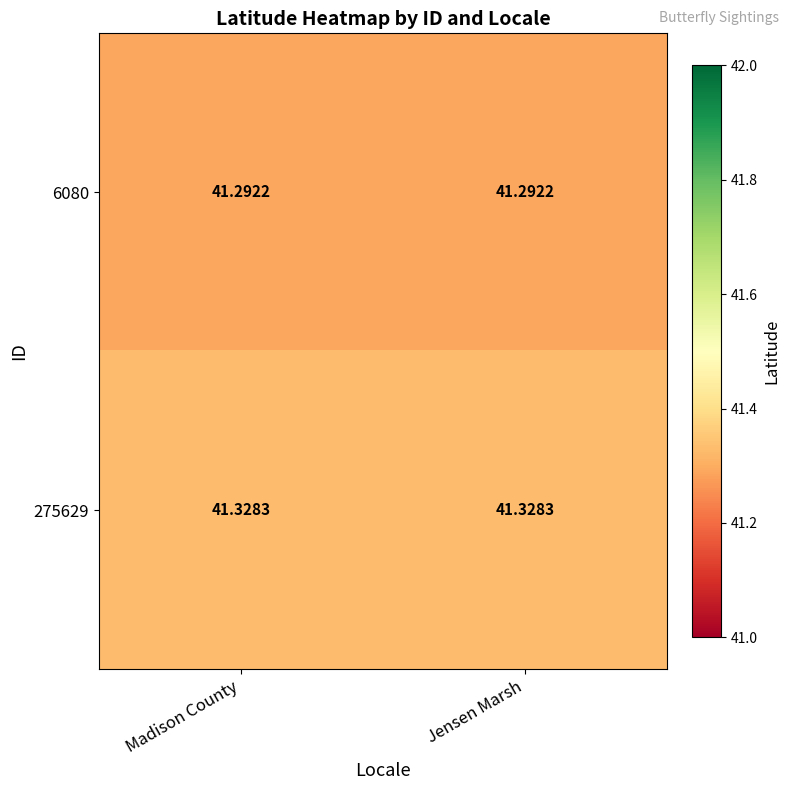

How many data points does each series have?

2